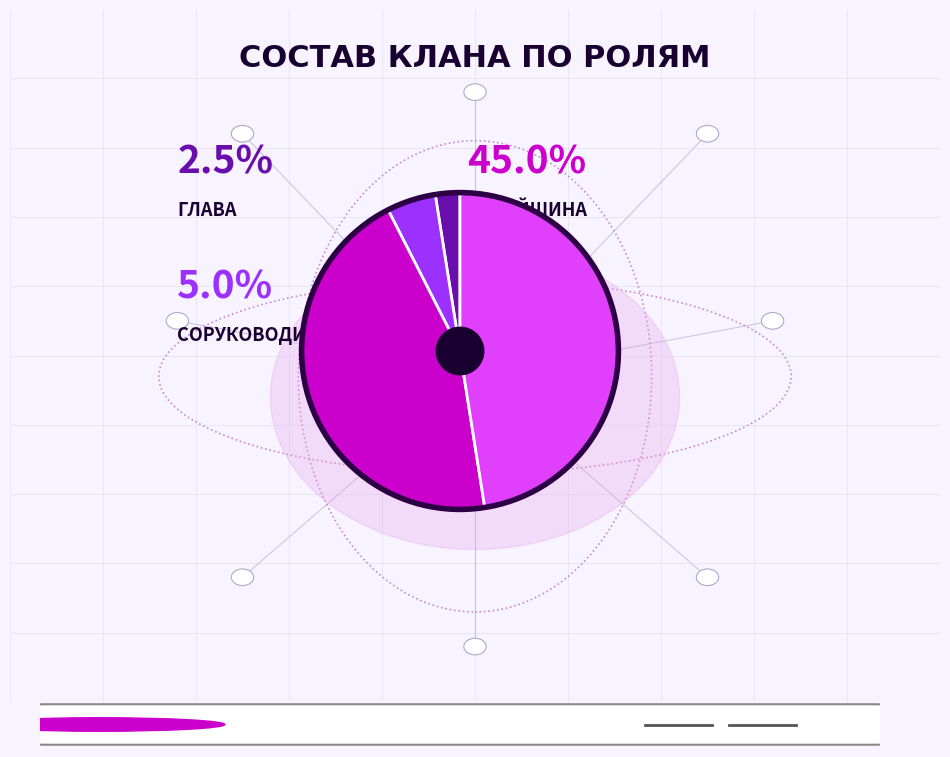

Does any single category account for the majority?

No